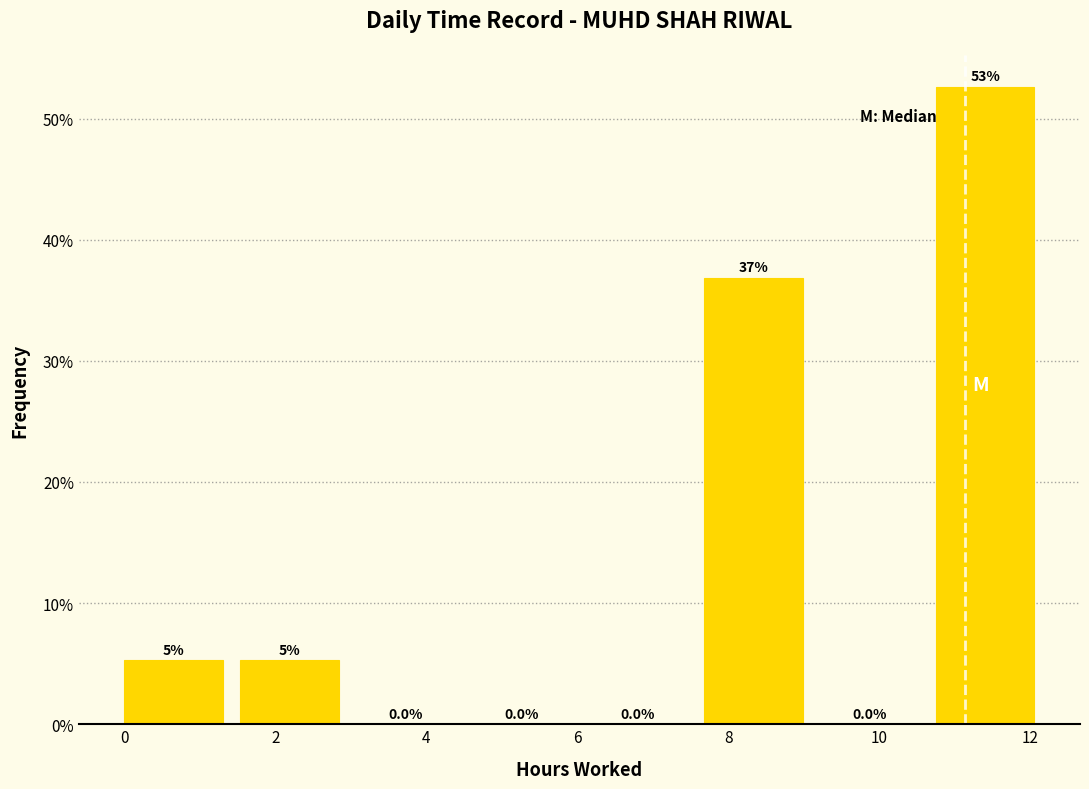

Which range on the x-axis has the tallest bar?

10.8 to 12.2